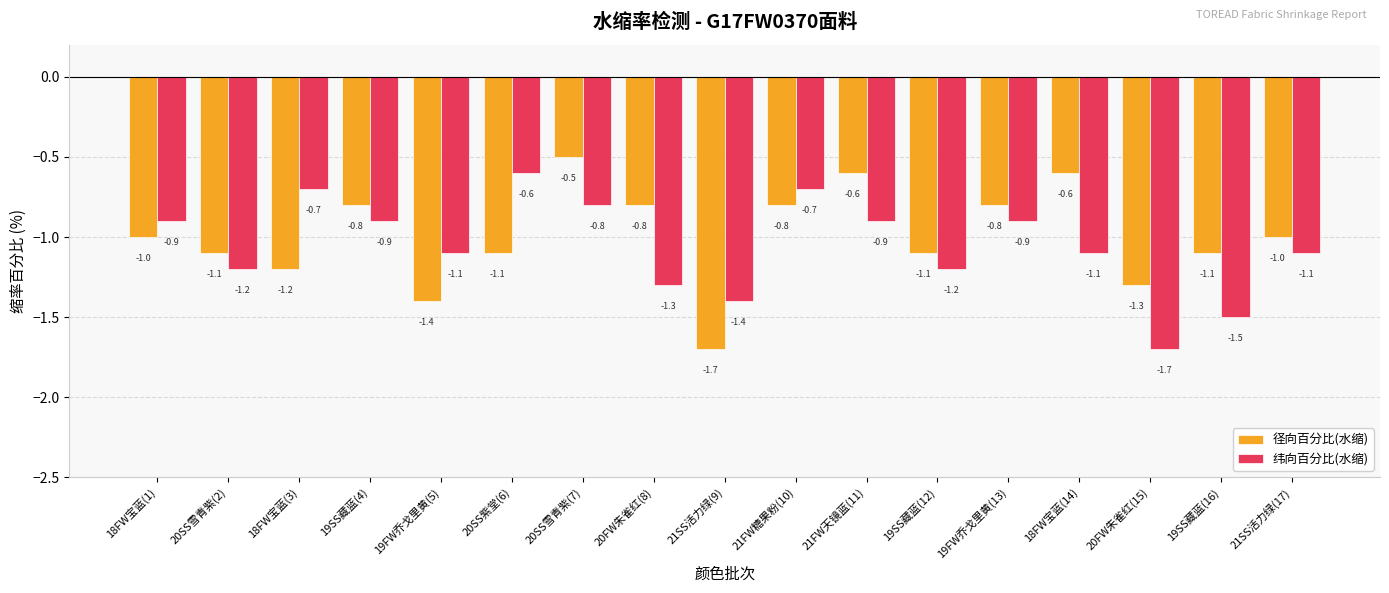

Is the value of 径向百分比(水缩) at 18FW宝蓝(1) greater than the value of 纬向百分比(水缩) at 18FW宝蓝(14)?

Yes